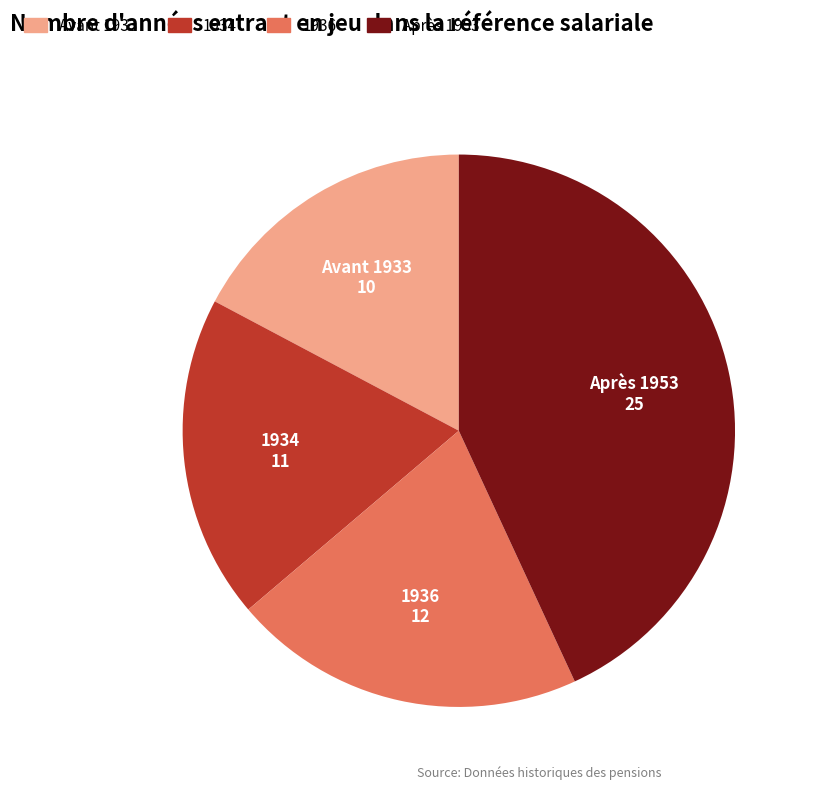

The 1934 slice represents 30% of the pie. True or false?

False